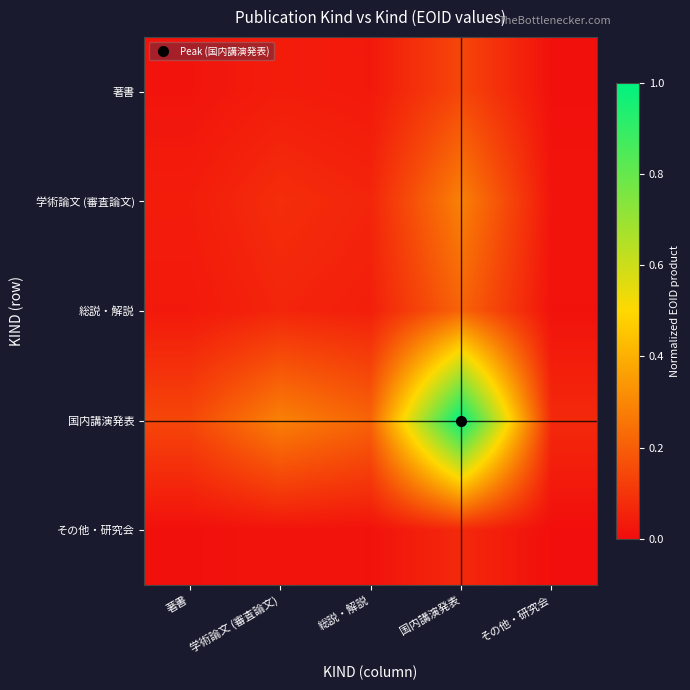

At 総説・解説, list the series in order from smallest to largest.

その他・研究会, 著書, 総説・解説, 学術論文 (審査論文), 国内講演発表